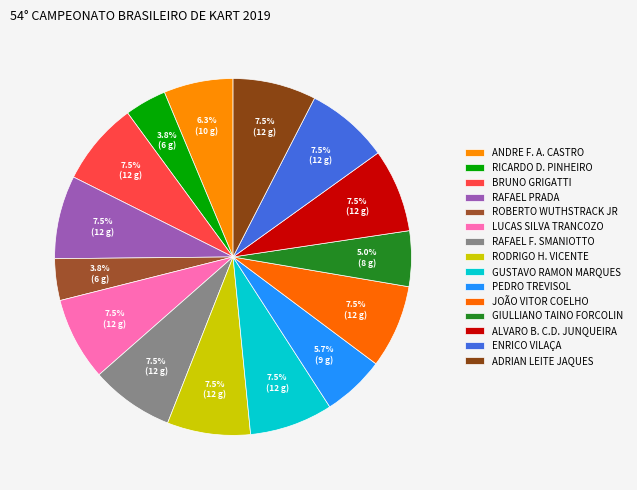

To the nearest percent, what is the difference between the RICARDO D. PINHEIRO and ENRICO VILAÇA slice percentages?

4%